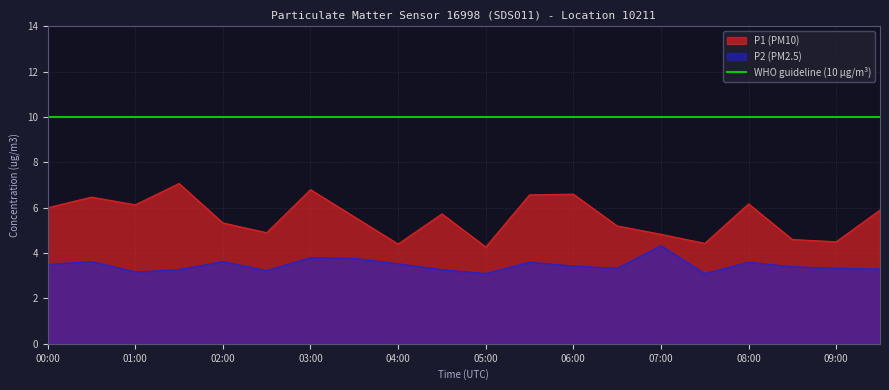

At which category does P1 reach its first local valley?

01:00